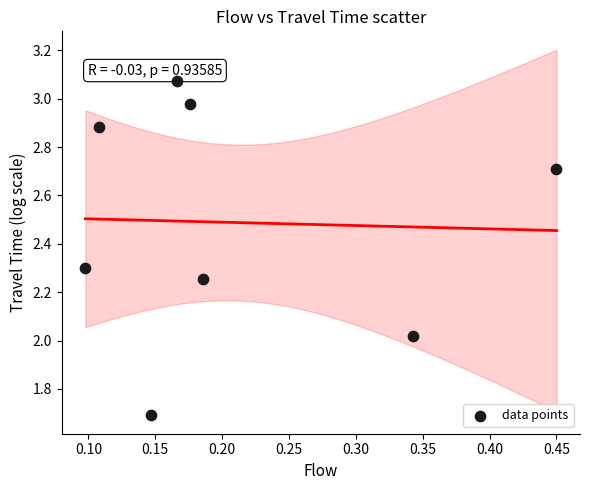

What is the range of Y values (max minus min)?

1.4